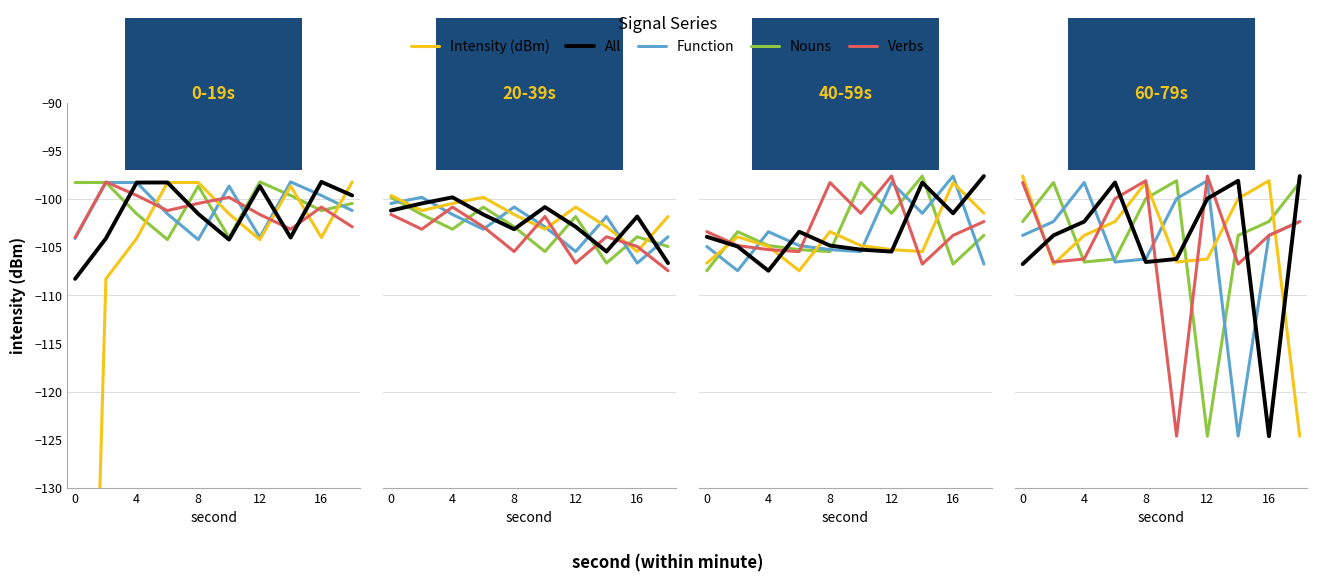

List the series in order of their peak value, highest first.

Intensity (dBm), Verbs, All, Nouns, Function